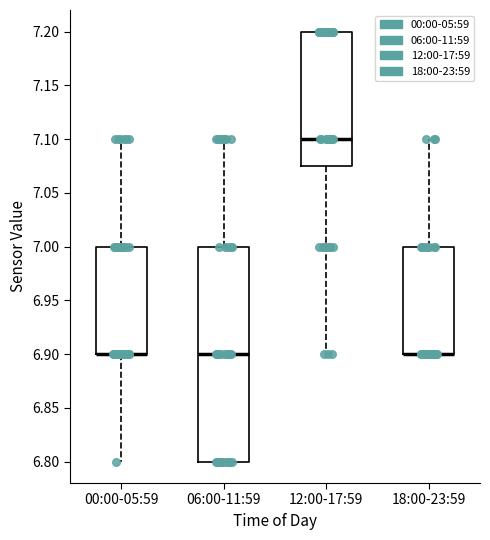

Where does the upper whisker of the box for 06:00-11:59 end on the y-axis? The values are not printed on the chart, so give them approximately, as read against the axis.

7.100